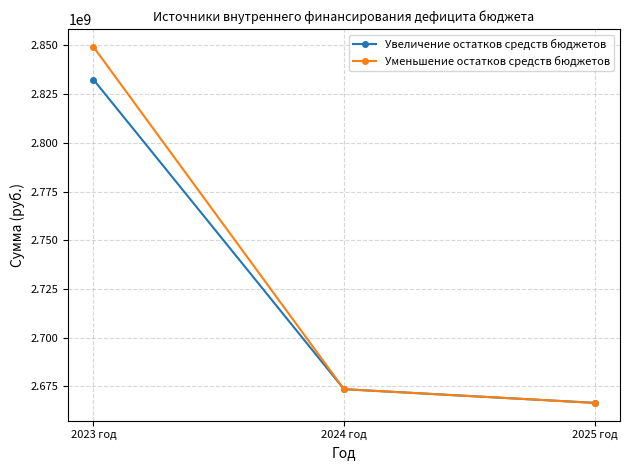

Reading left to right, what are all the values shown in this chart?

Увеличение остатков средств бюджетов: 2023 год=2832495635	2024 год=2673537286	2025 год=2666505019
Уменьшение остатков средств бюджетов: 2023 год=2849318159	2024 год=2673537286	2025 год=2666505019